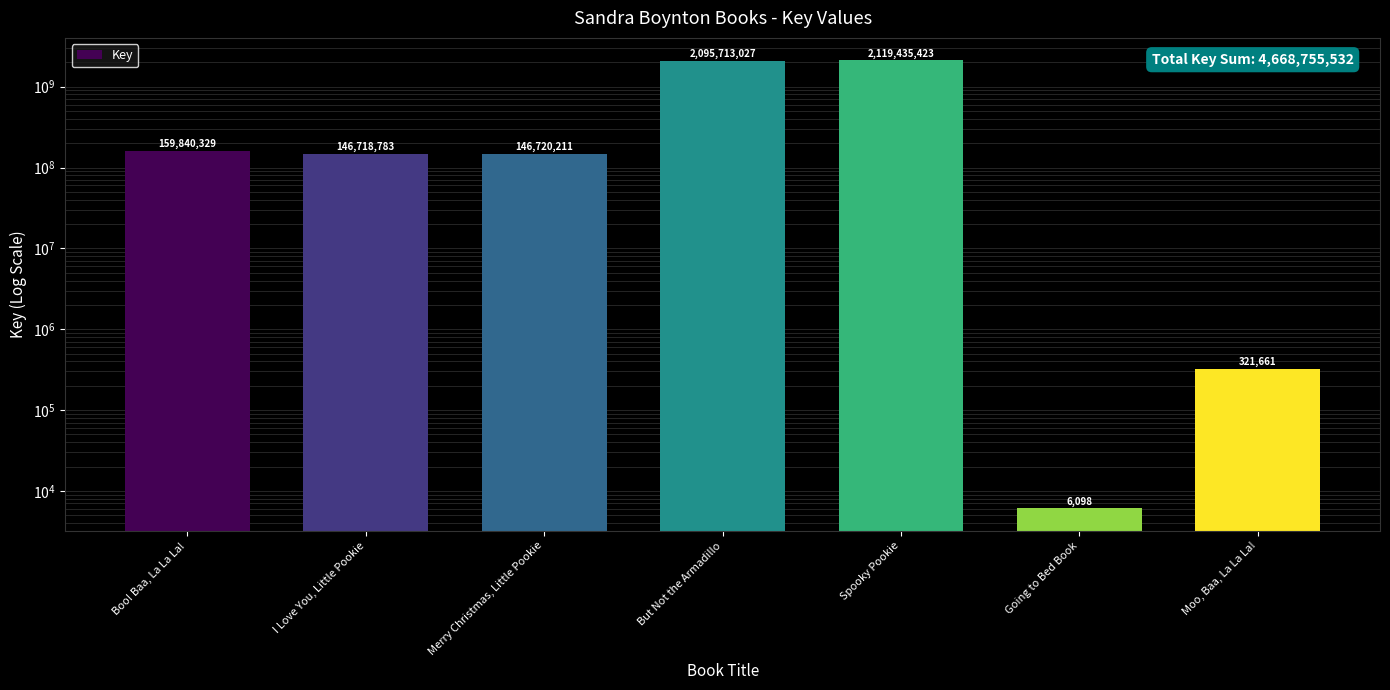

What is the sum of the values at I Love You, Little Pookie and Merry Christmas, Little Pookie?

293438994